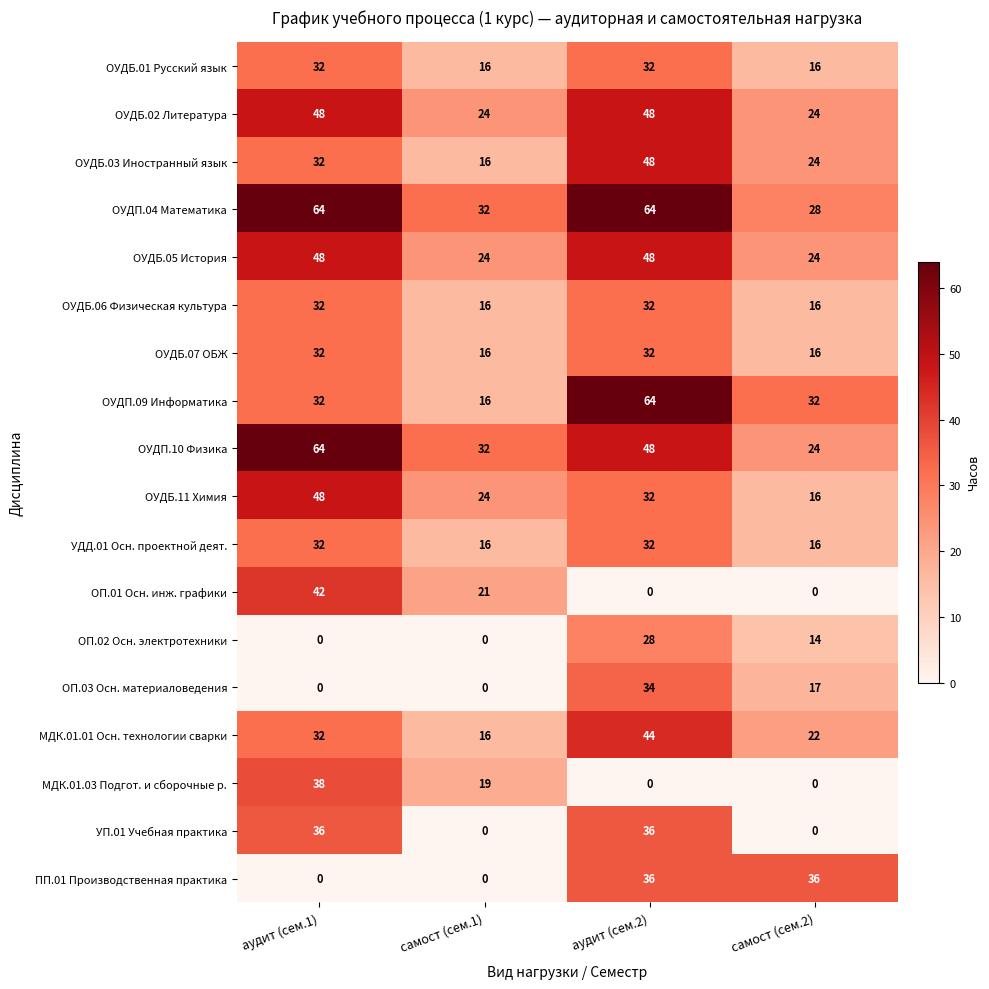

Which category has the highest value in the ОП.02 Осн. электротехники series?

аудит (сем.2)